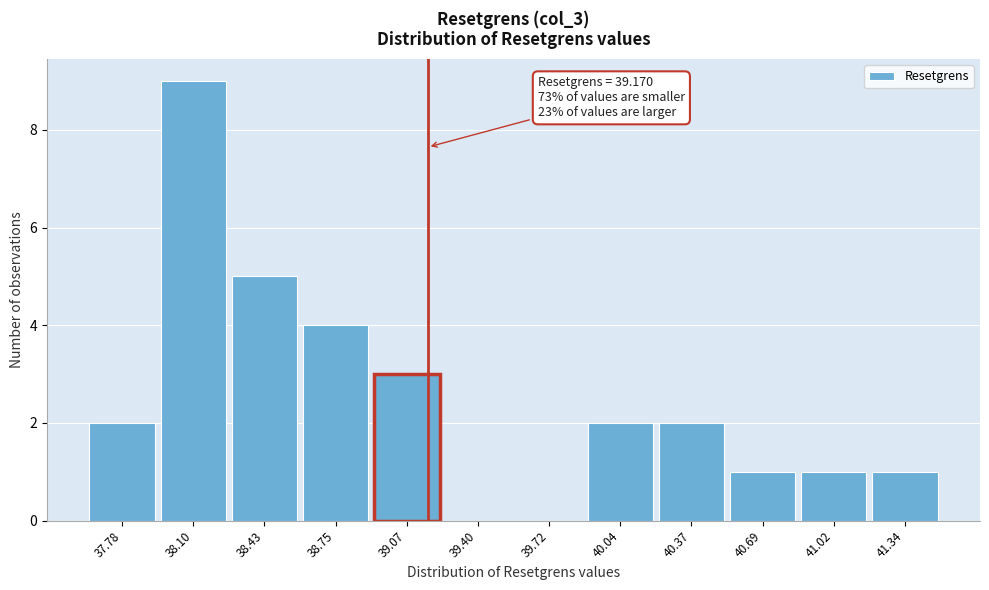

Which range on the x-axis has the tallest bar?

37.95 to 38.25